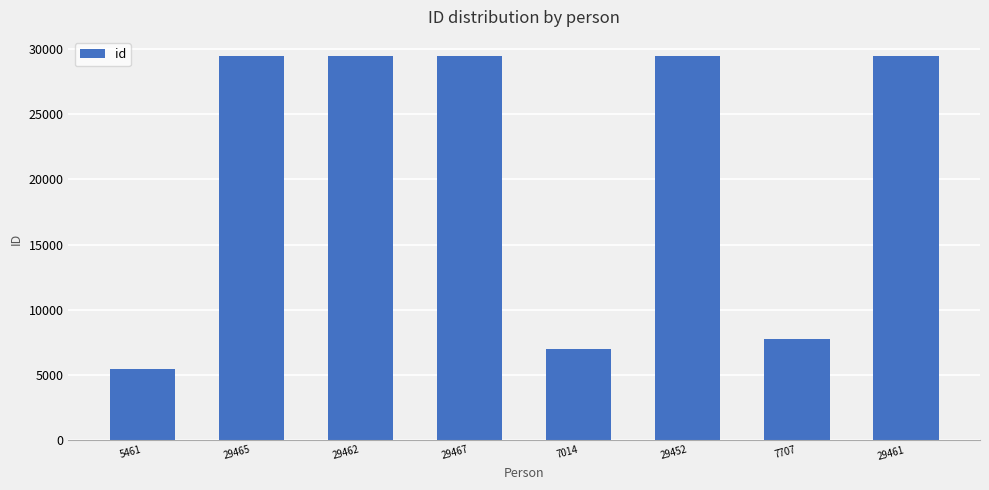

The value at 7014 is 12606. True or false?

False